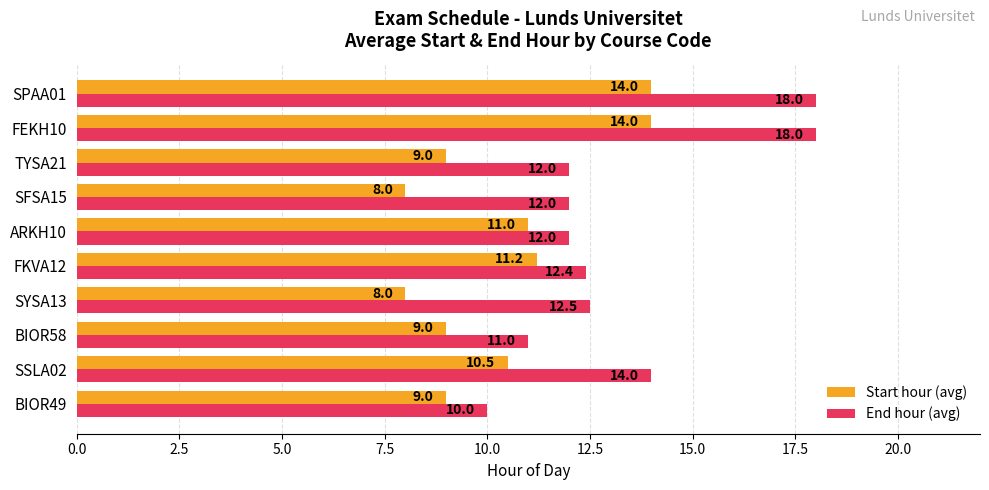

The Start hour (avg) series shows 3.2 at SFSA15. True or false?

False